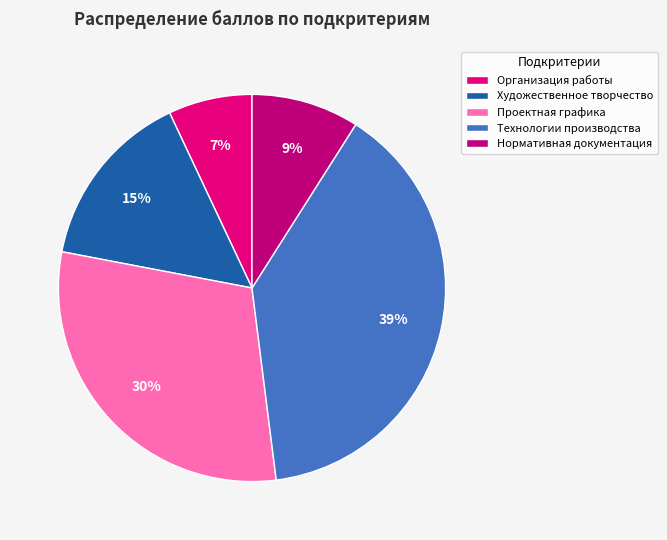

Combined, do Технологии производства and Художественное творчество account for over 50%?

Yes